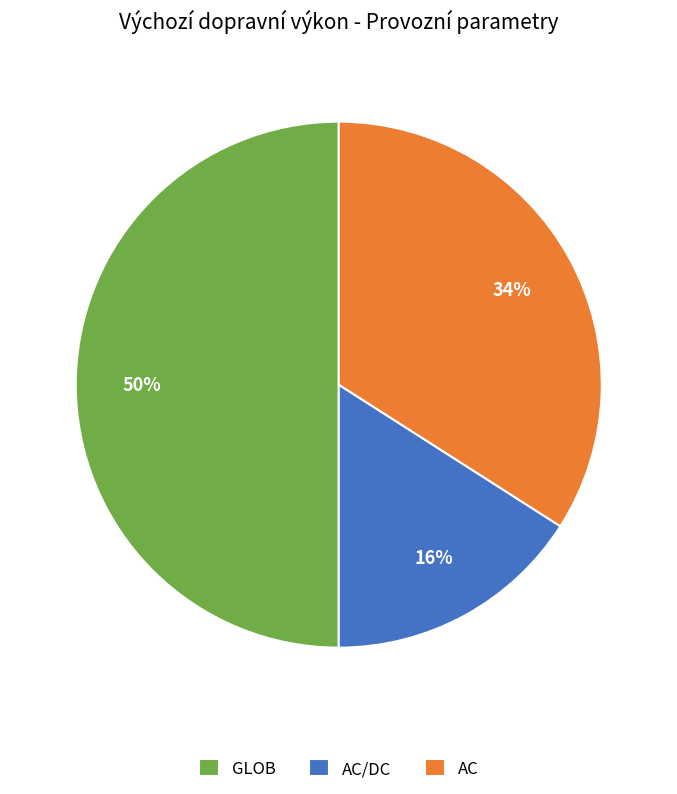

What percentage is the AC slice, to the nearest percent?

34%